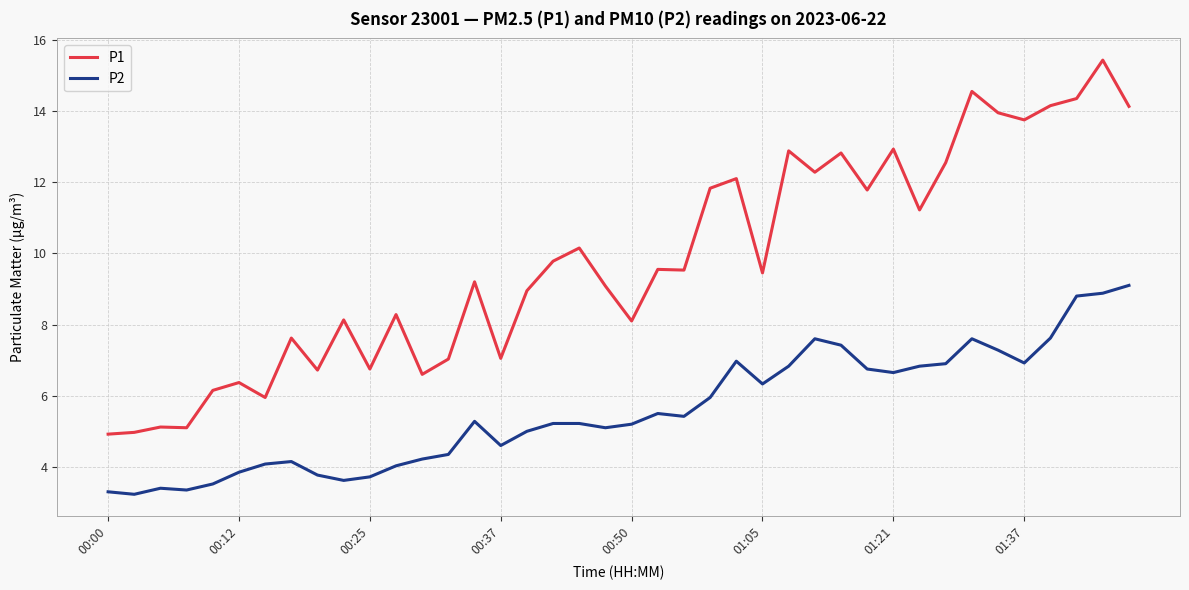

True or false: P1 and P2 intersect in this chart.

False